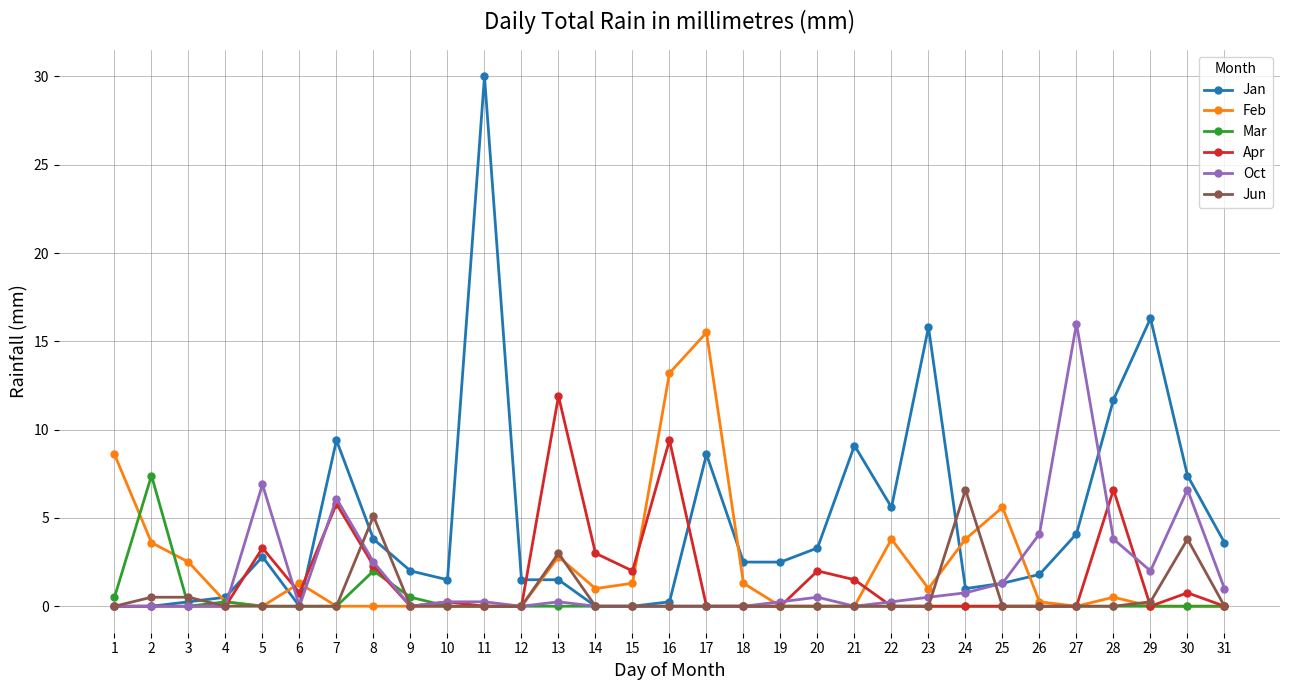

The Mar series shows 0.0 at 31. True or false?

True